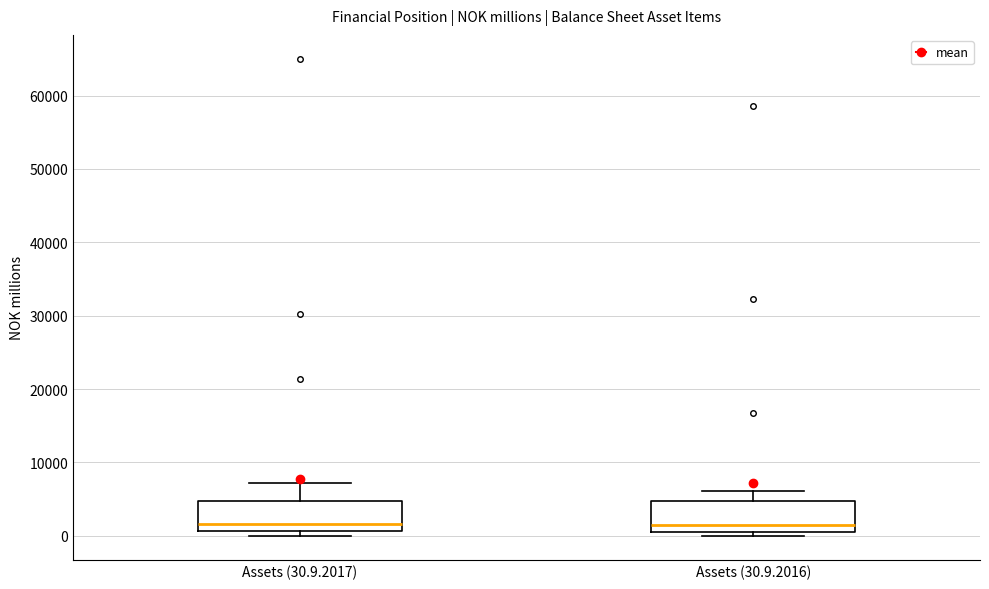

Where is the upper edge of the box for Assets (30.9.2016) on the y-axis? The values are not printed on the chart, so give them approximately, as read against the axis.

5000